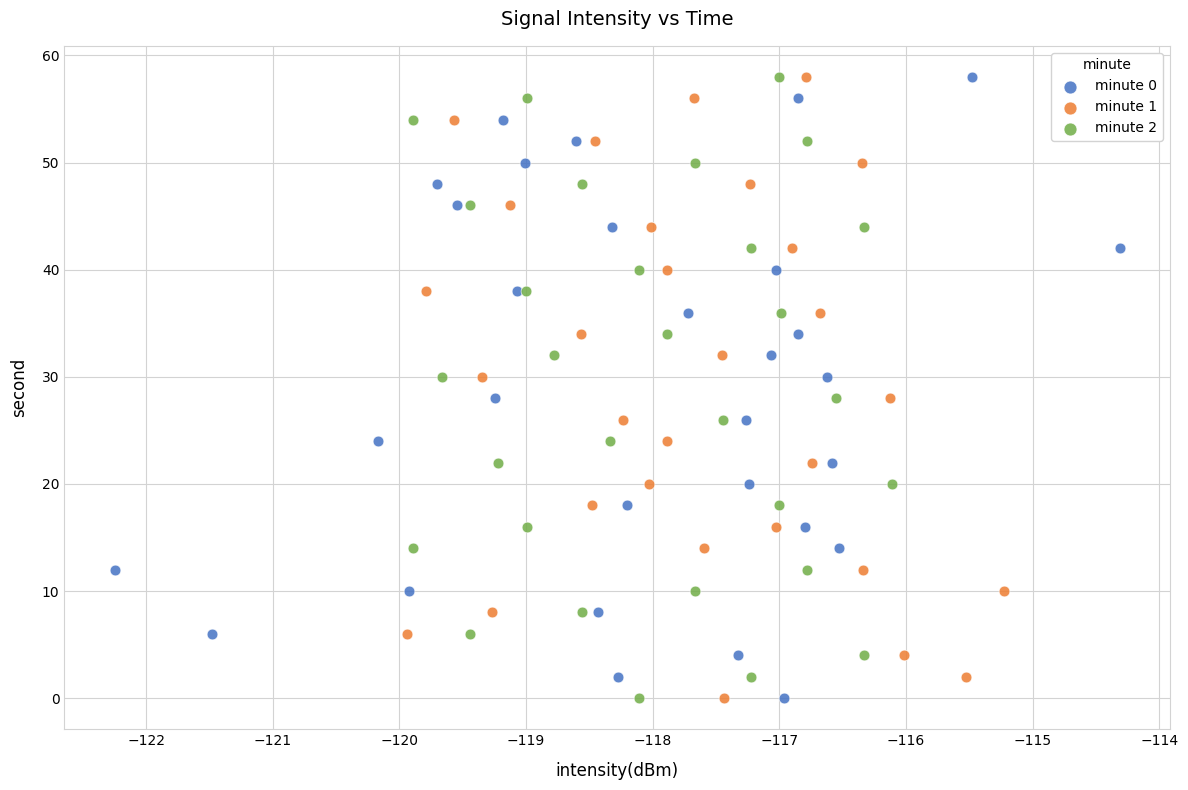

What are all the series names shown in the legend?

minute 0, minute 1, minute 2